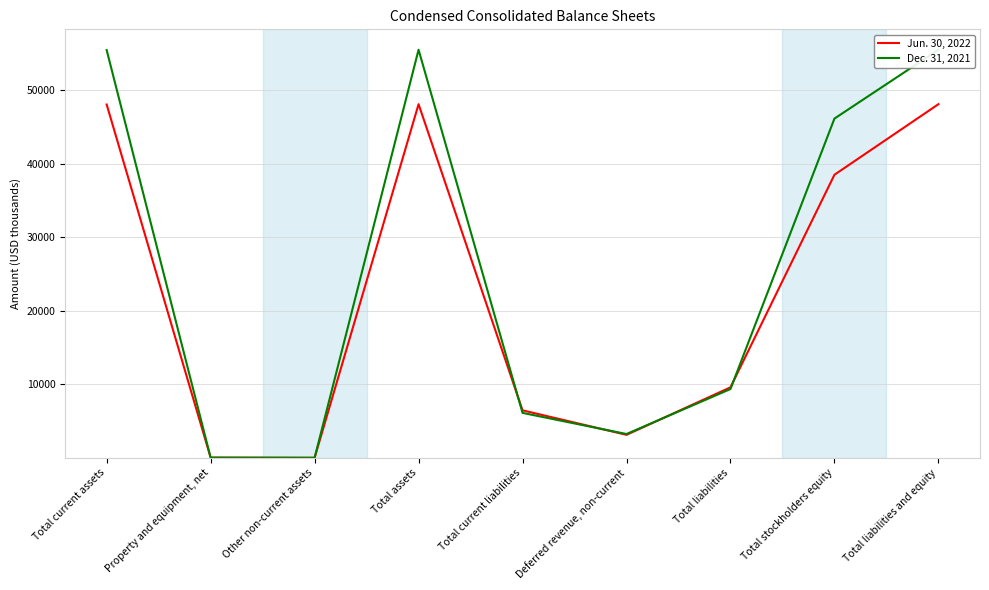

Which category has the highest value across all series?

Total assets